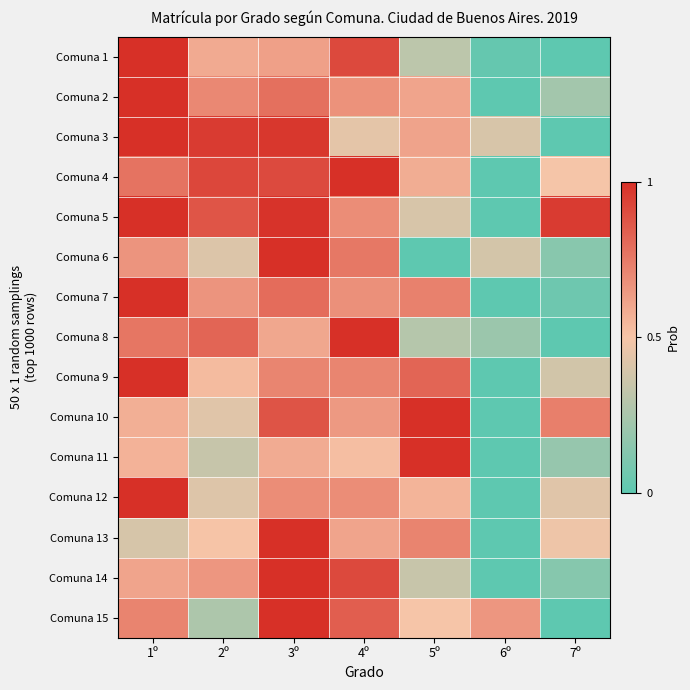

What is the maximum value shown in the chart?

1.0